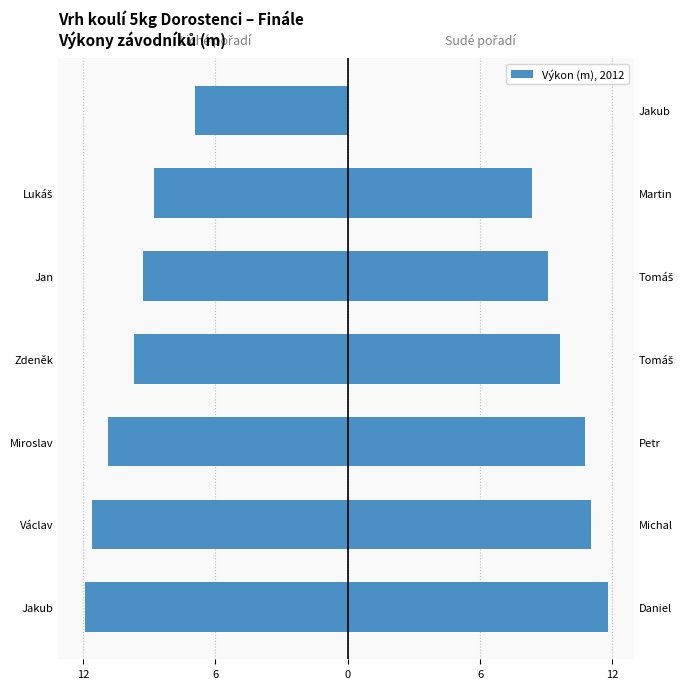

How many data points in Výkon (sudé pořadí) are less than 9?

2